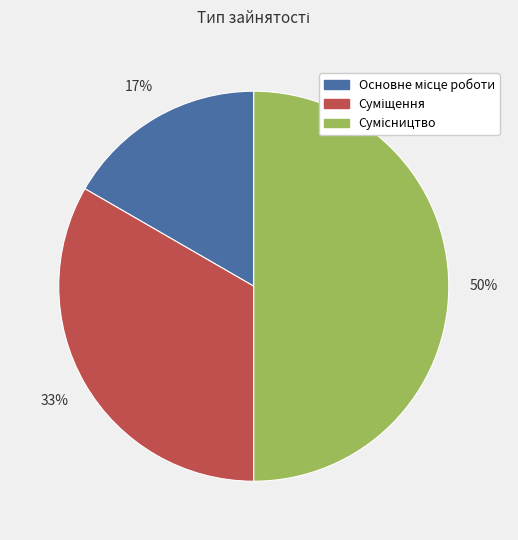

To the nearest percent, what is the difference between the largest and smallest slice percentages?

33%